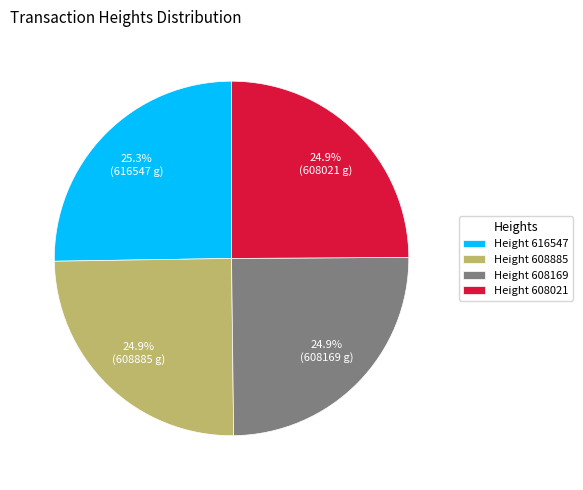

What portion of the pie excludes Height 608885?

75.1%